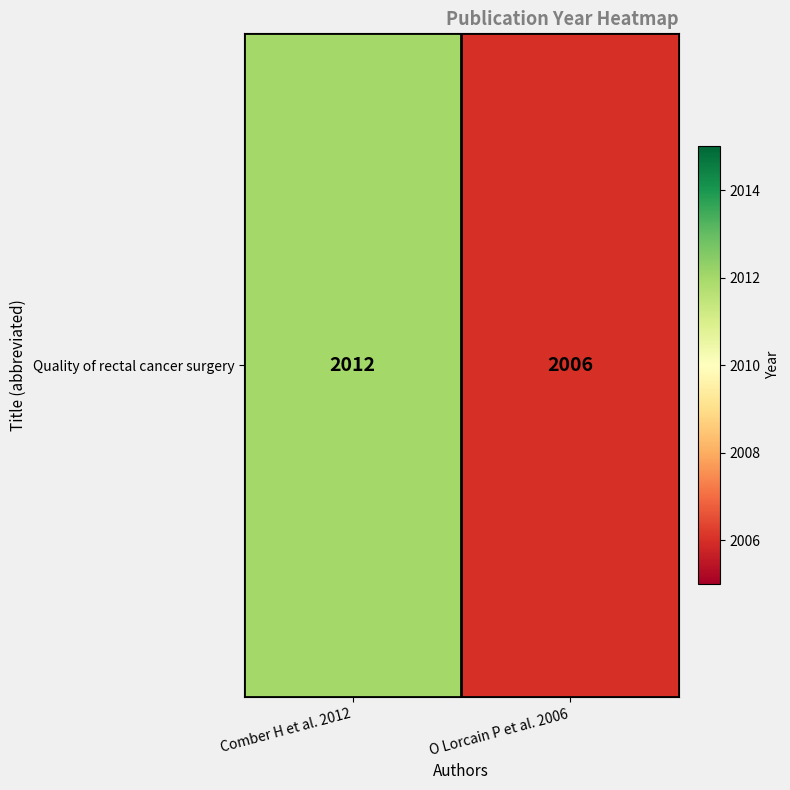

What is the average value?

2009